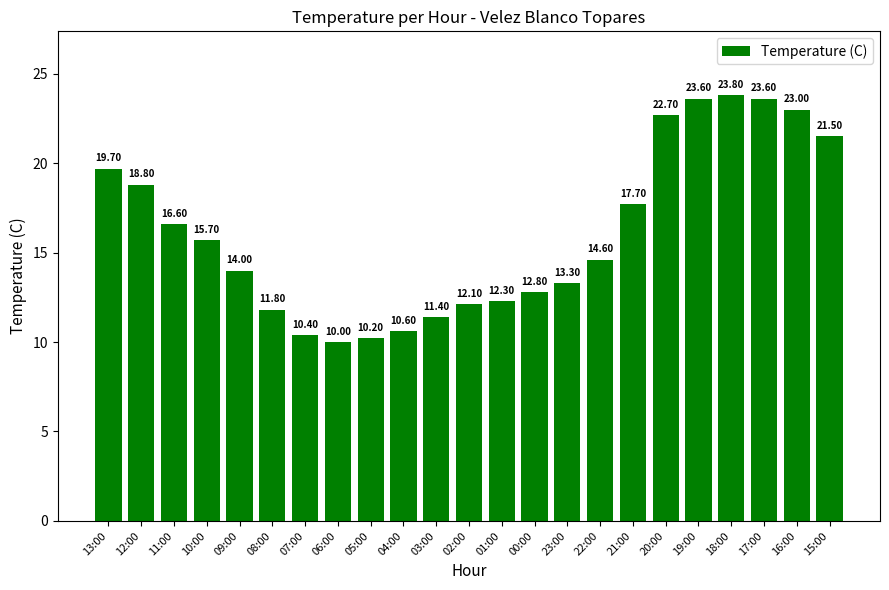

True or false: the data shows 30.9 at 12:00.

False